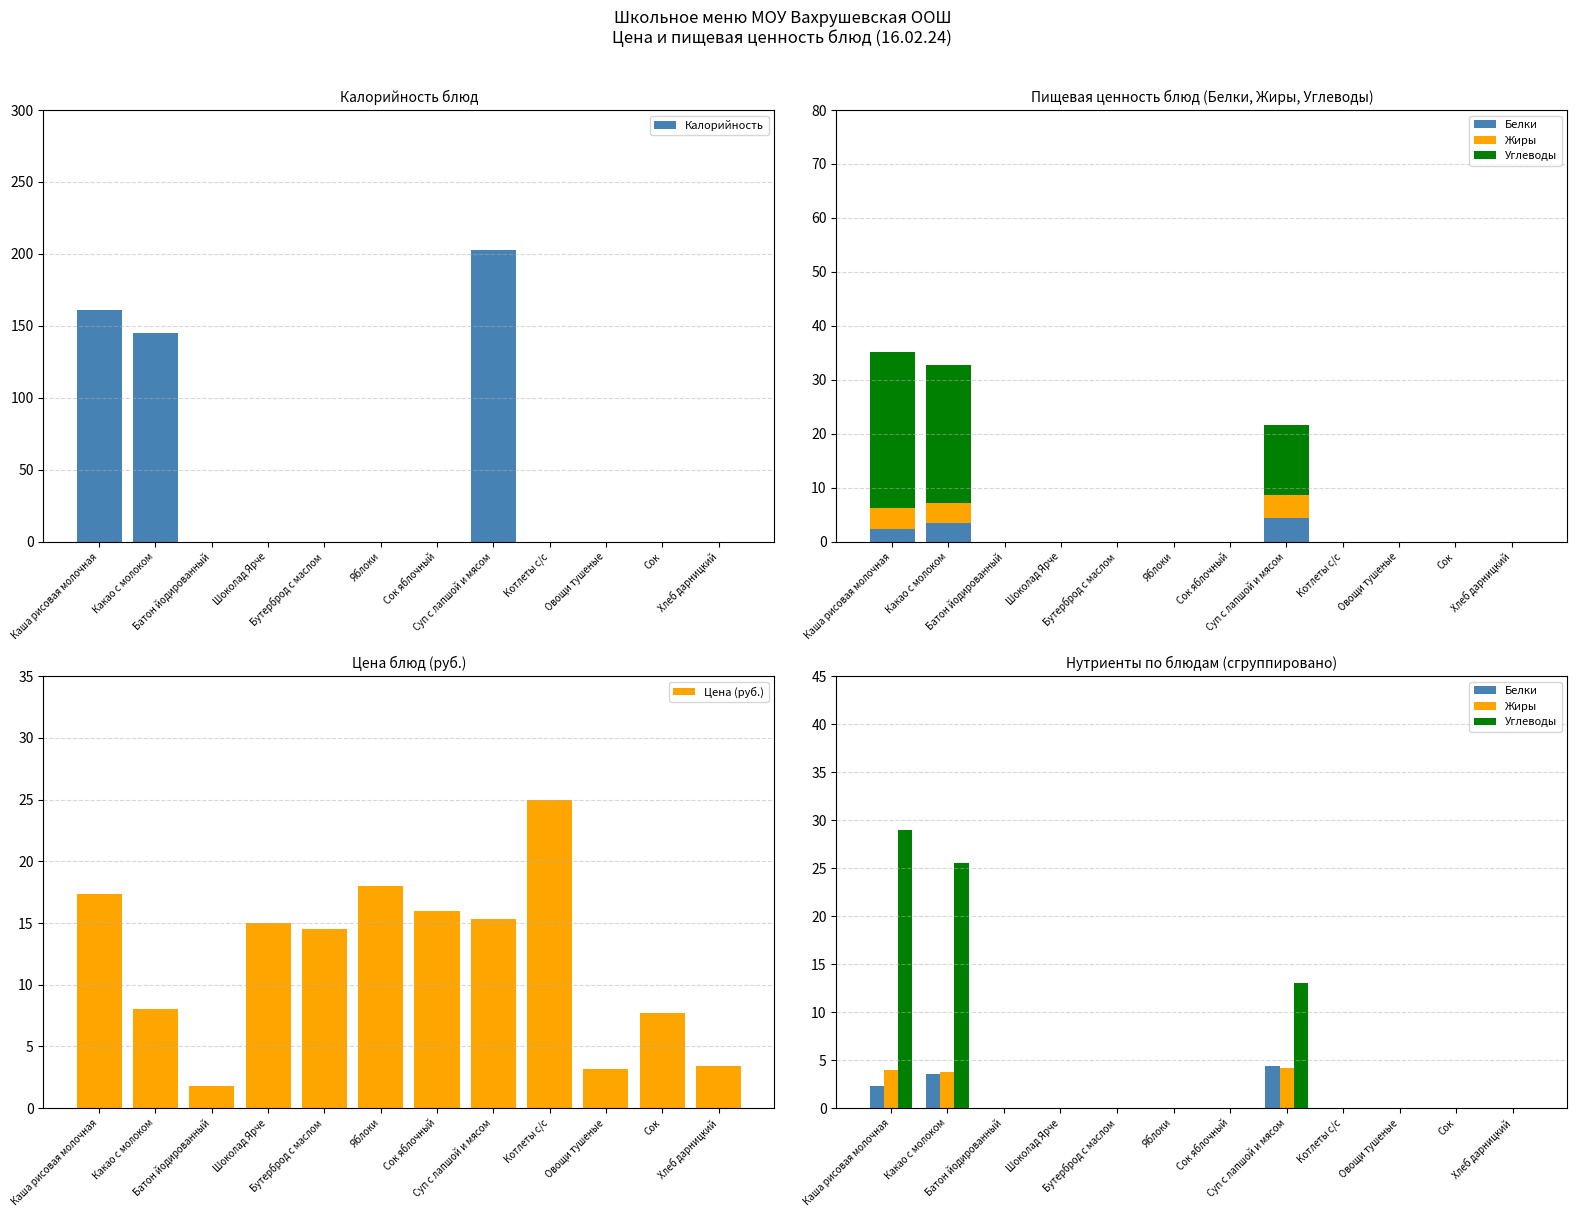

What is the difference between the highest and lowest values at Шоколад Ярче?

15.0